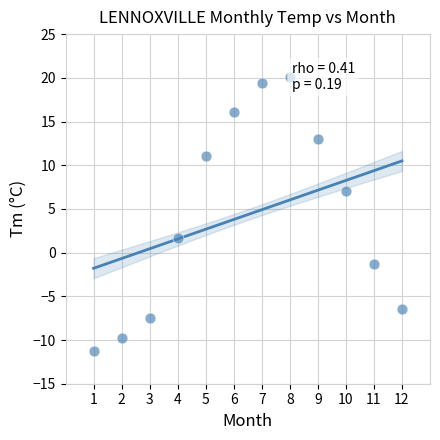

What Y value in the scatter plot is closest to 4?

1.7